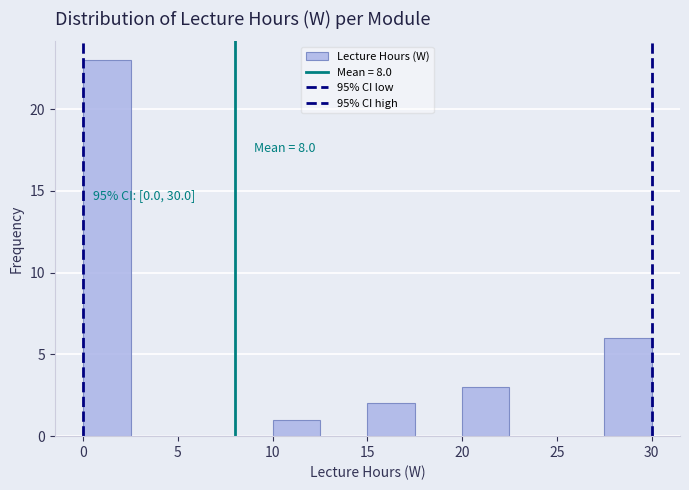

Over which range of the x-axis is the bar tallest?

0.0 to 2.5